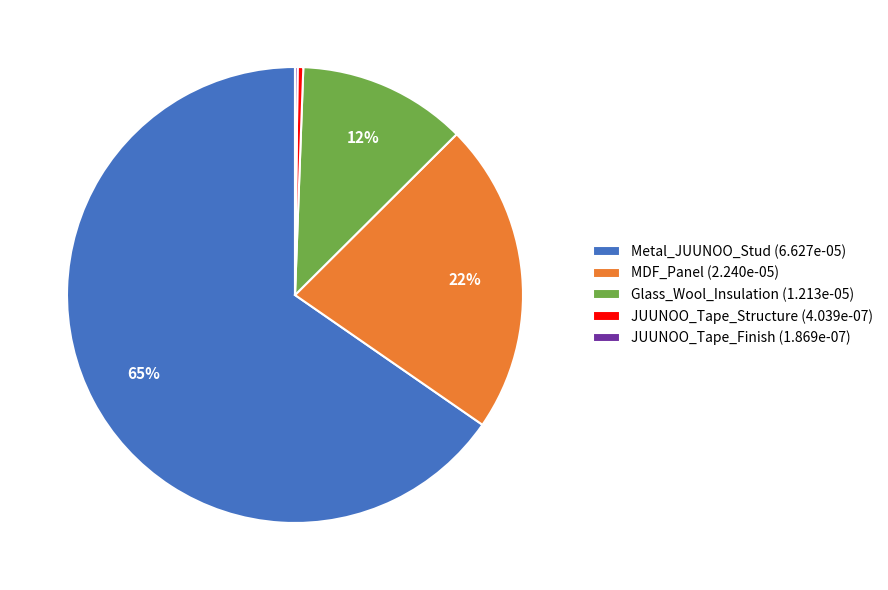

To the nearest percent, what is the average slice percentage?

20%